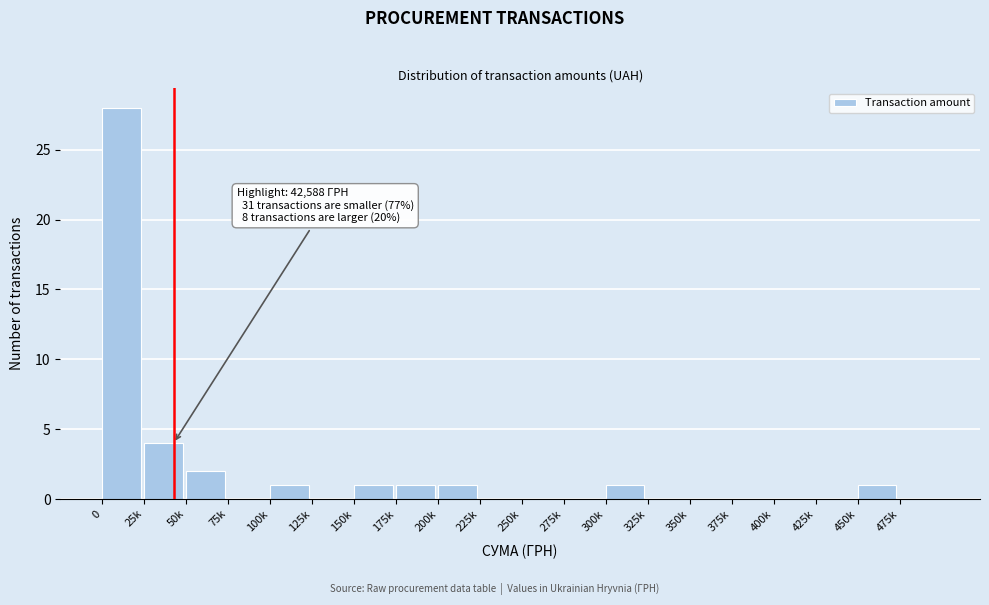

Reading left to right, extract all data points from this chart.

0=28	25k=4	50k=2	75k=0	100k=1	125k=0	150k=1	175k=1	200k=1	225k=0	250k=0	275k=0	300k=1	325k=0	350k=0	375k=0	400k=0	425k=0	450k=1	475k=0